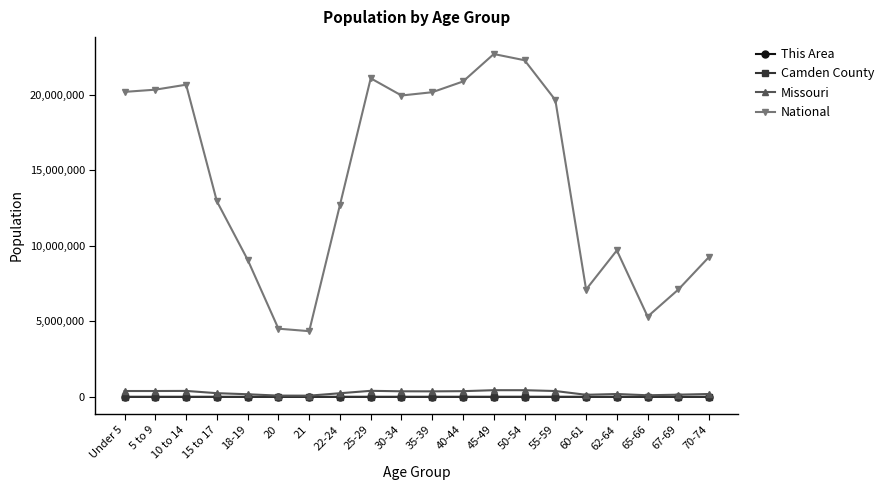

Is this an area chart (filled region under the line)?

No